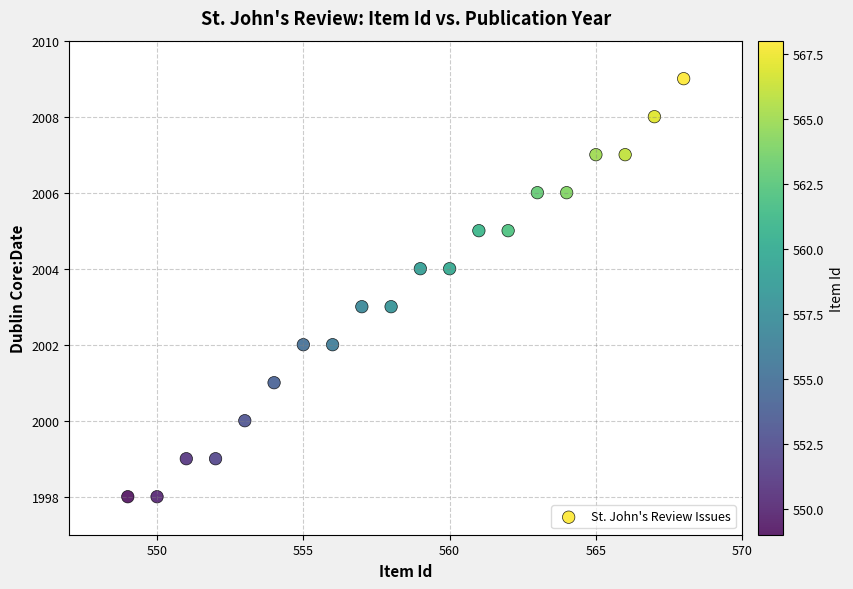

What is the range of Y values (max minus min)?

11